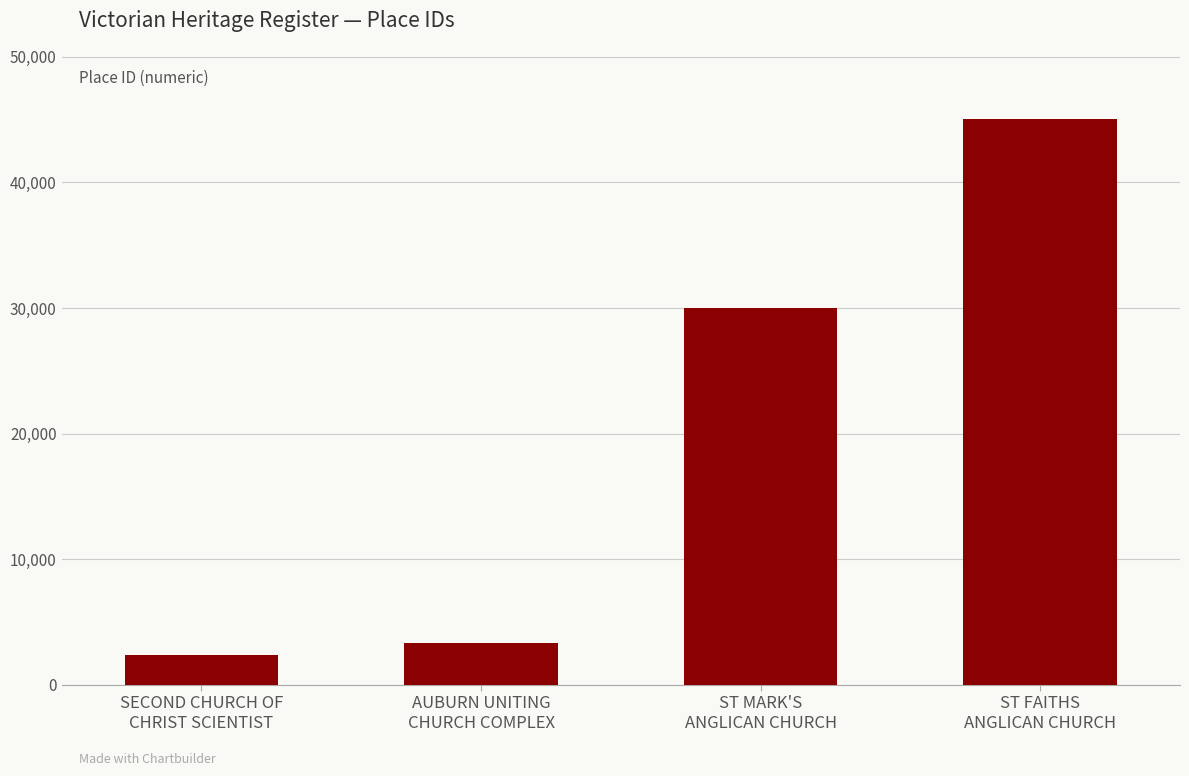

What is the difference between the maximum and minimum values?

42668